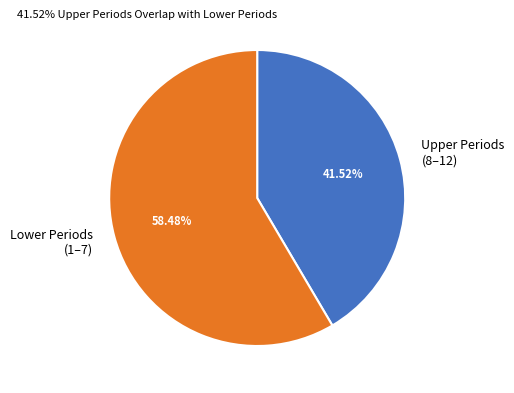

What is the smallest slice in the pie chart?

Upper Periods (8–12)